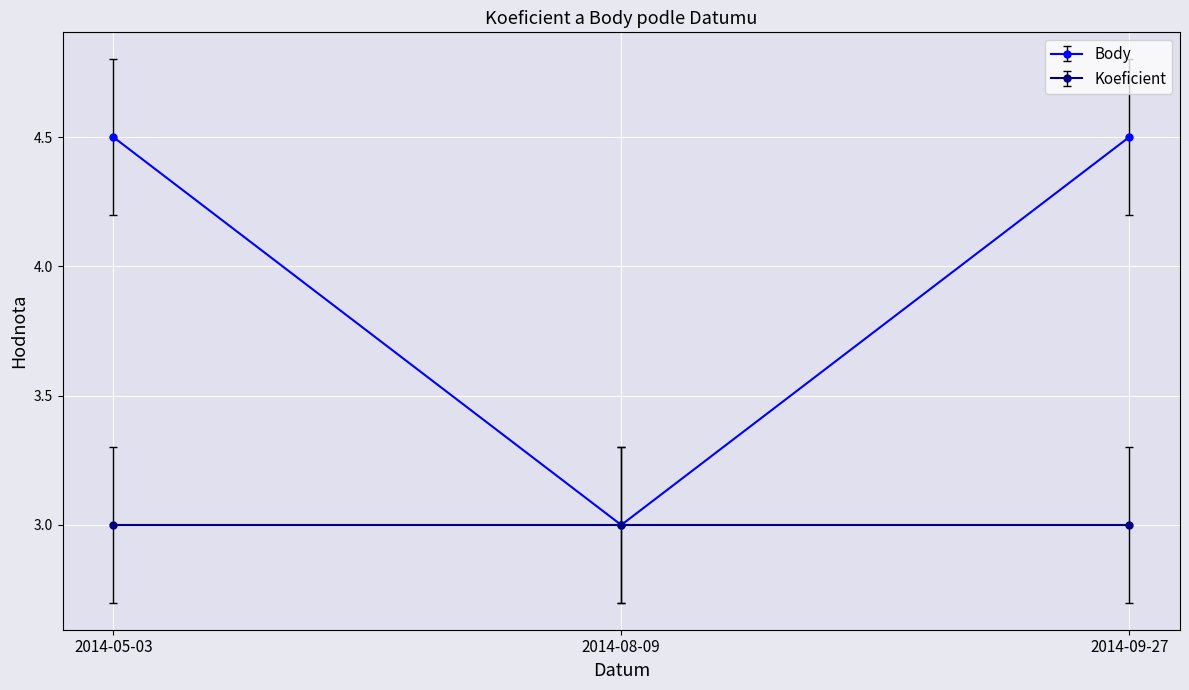

True or false: Body has a value of 1.0 at 2014-09-27.

False